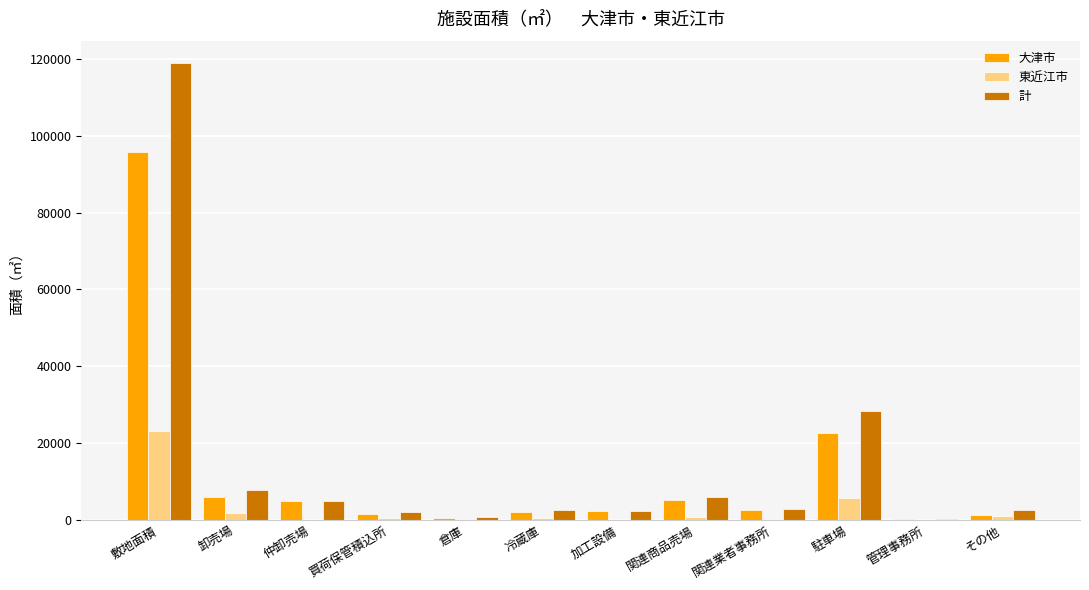

Count the number of data series in this chart.

3